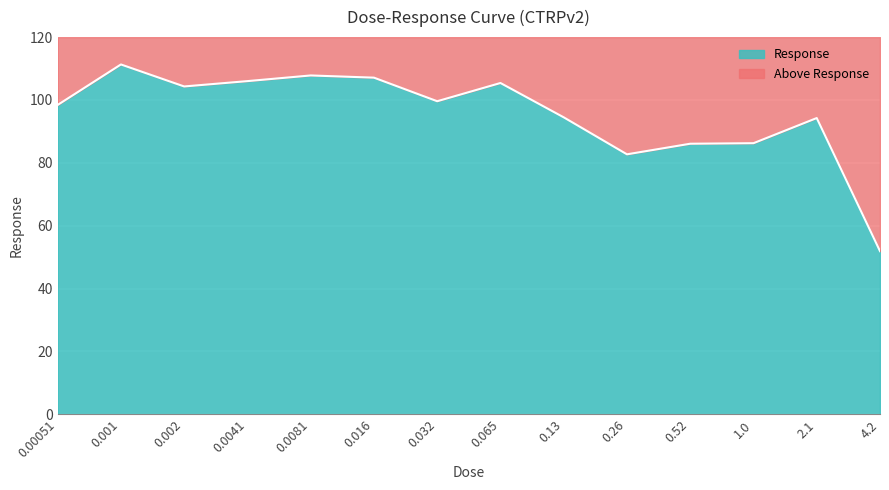

Where is the data nearest to the value 81?

0.26